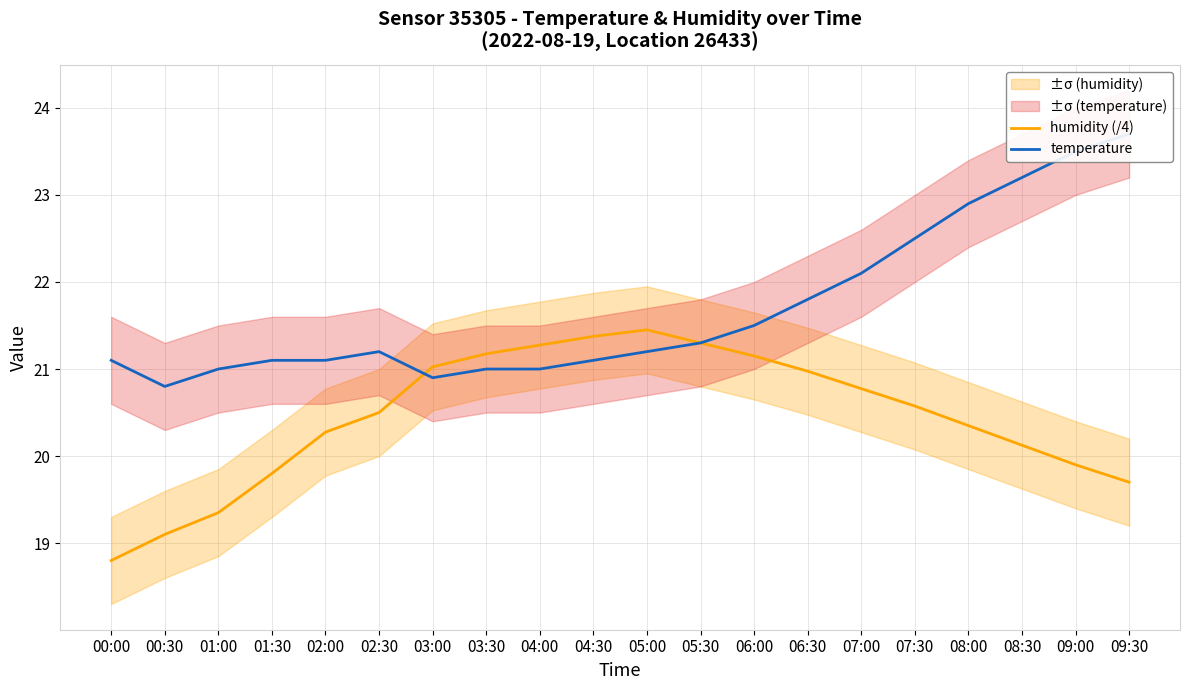

What is the label of the 8th point from the left?

03:30